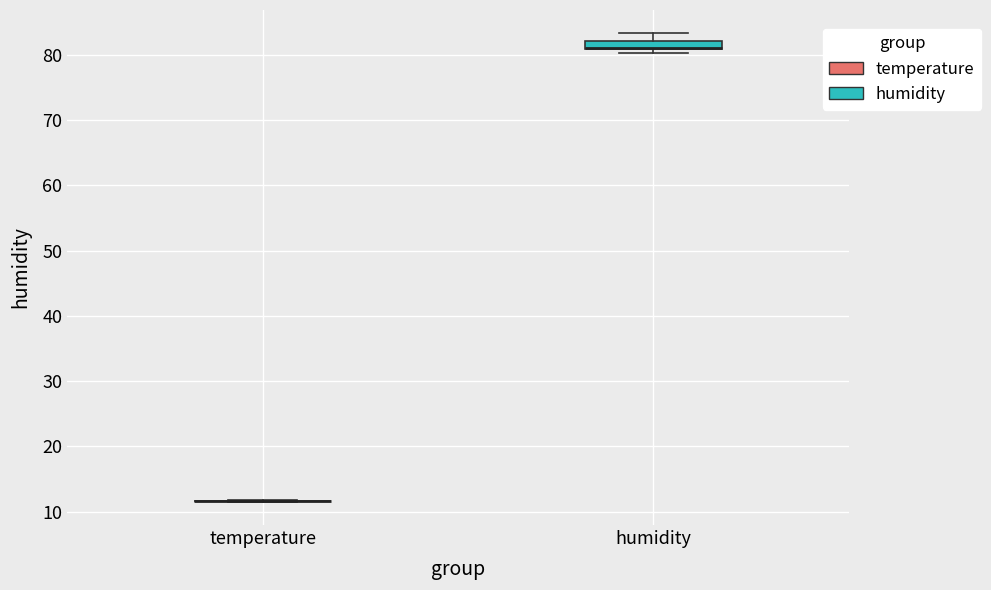

Which box is the tallest, from its lower edge to its upper edge?

humidity